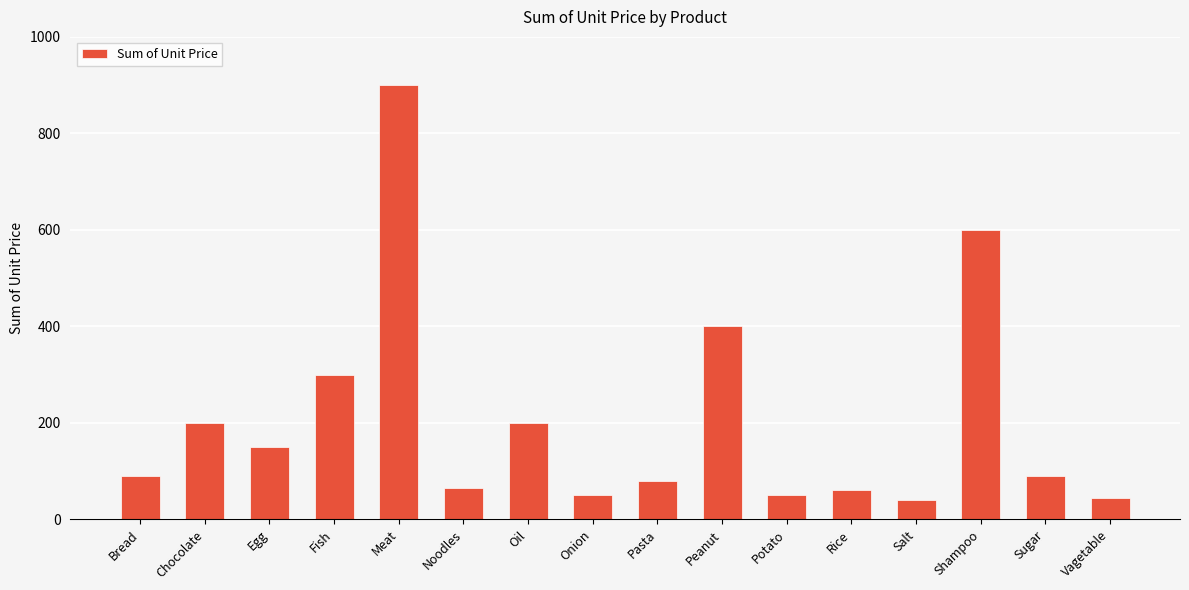

Reading left to right, what are all the values shown in this chart?

Bread=90	Chocolate=200	Egg=150	Fish=300	Meat=900	Noodles=65	Oil=200	Onion=50	Pasta=80	Peanut=400	Potato=50	Rice=60	Salt=40	Shampoo=600	Sugar=90	Vagetable=45